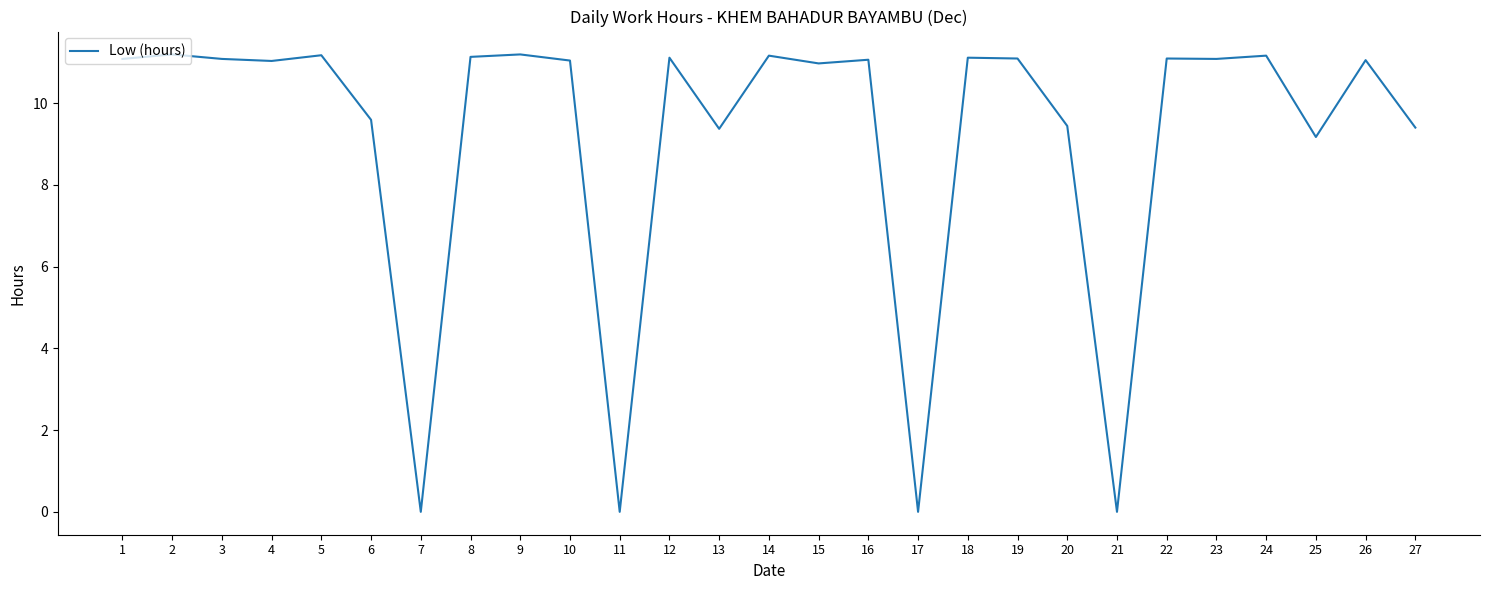

What is the greatest value displayed?

11.2